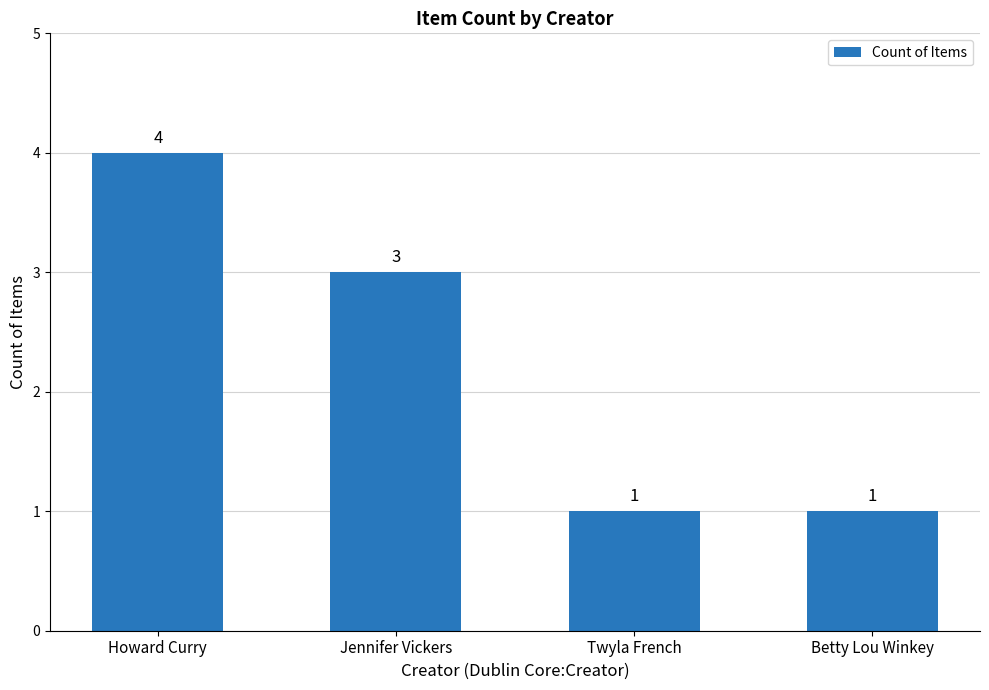

What is the approximate value at Betty Lou Winkey?

1